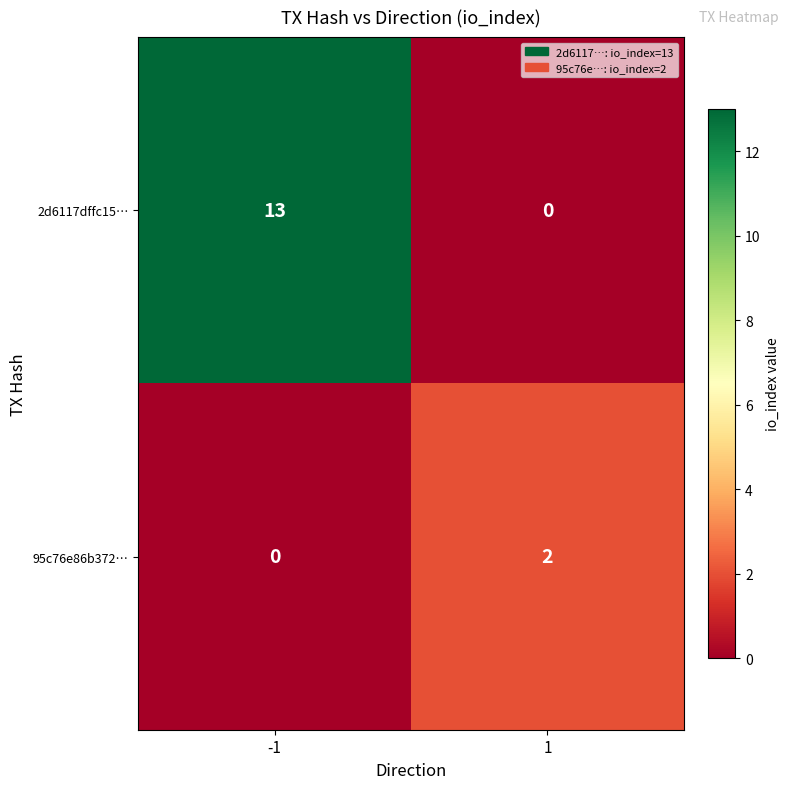

At how many categories does at least one series exceed 3?

1